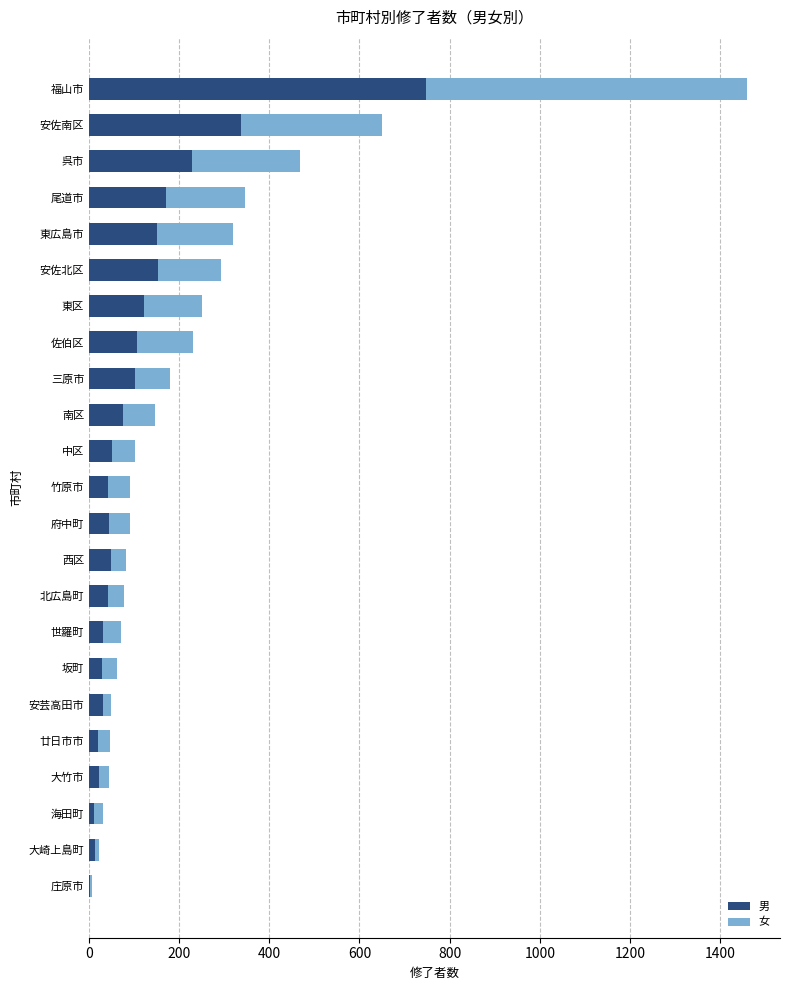

What is the total value across all series at 東区?

250